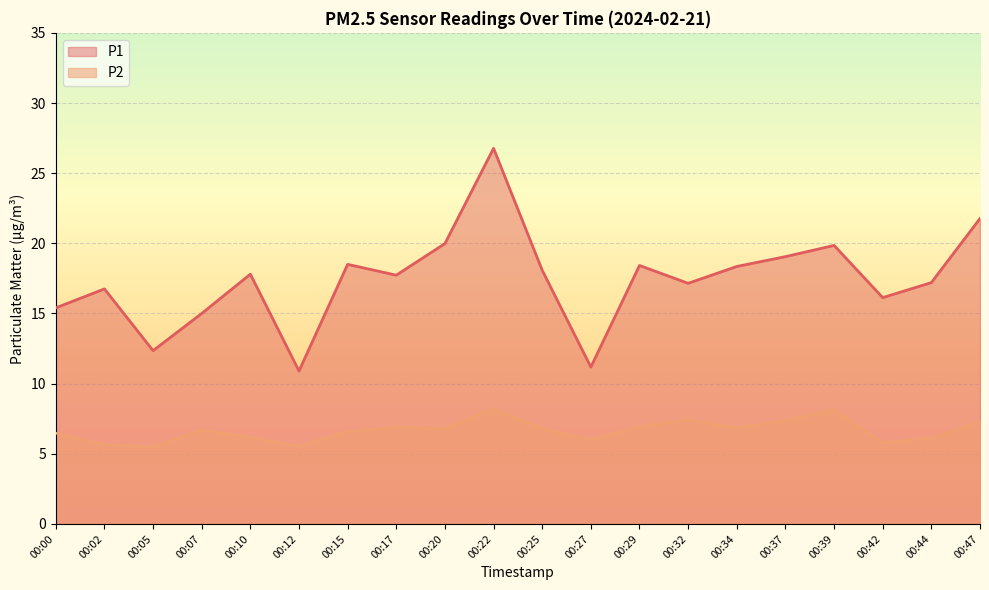

What is the value of the P2 point at the 11th from the left?

6.8